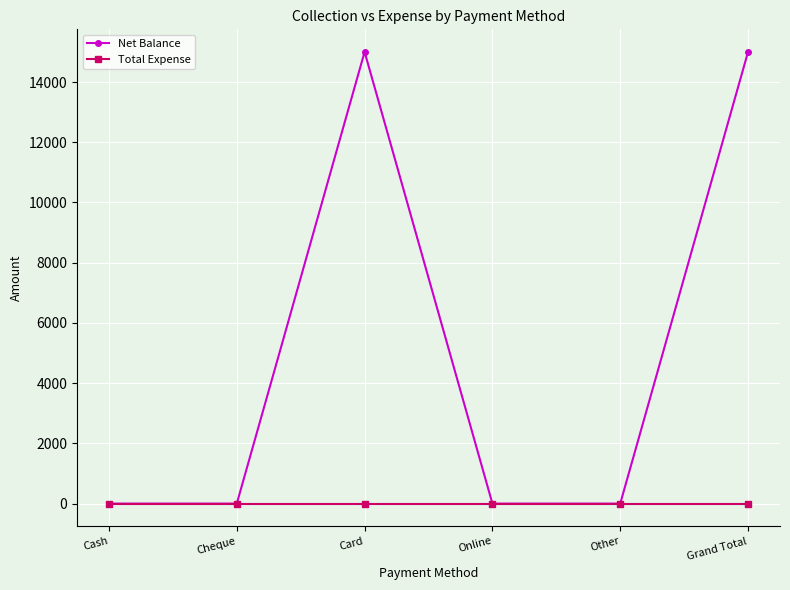

What is the label of the 2nd point from the left?

Cheque